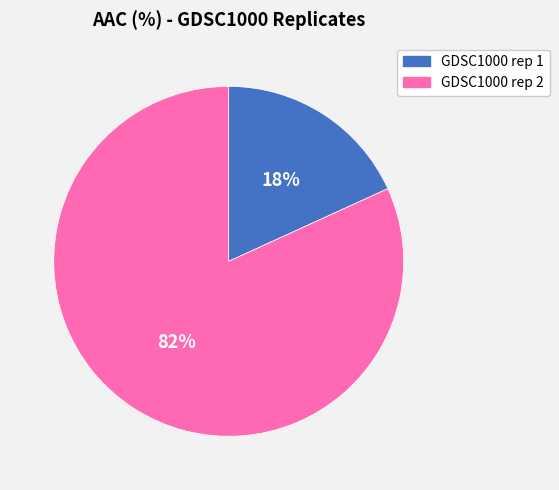

How many slices are in this pie chart?

2